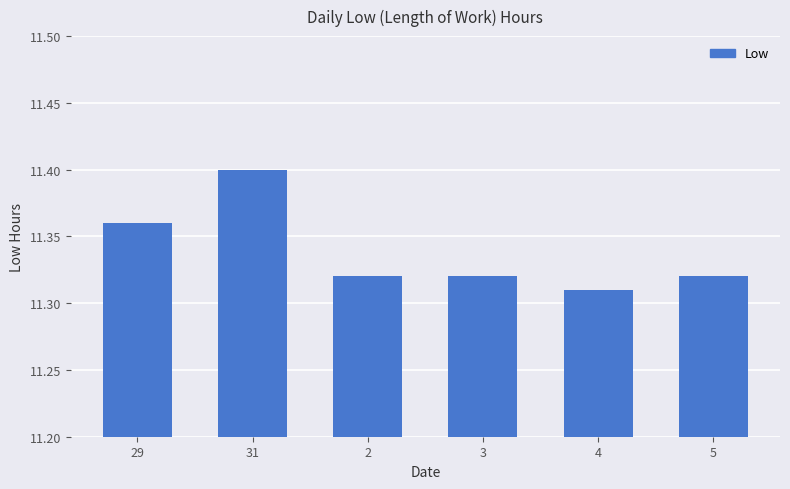

What is the label of the 6th bar from the left?

5